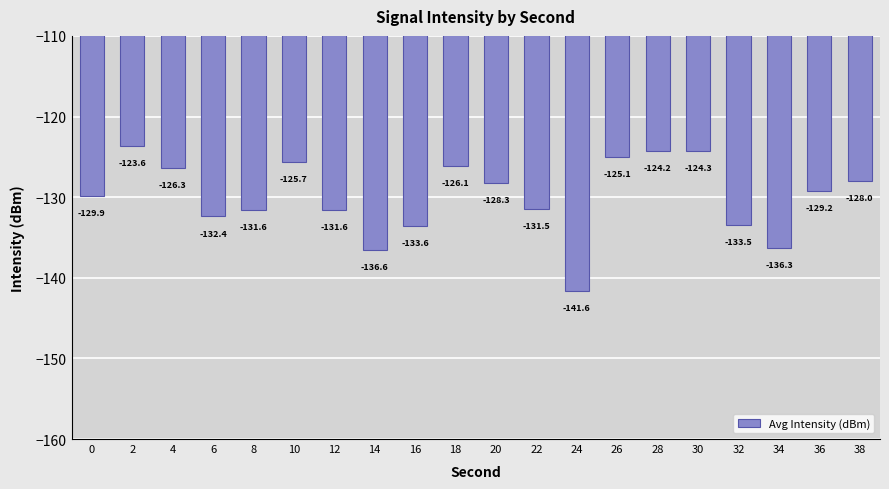

Is it true that the value at 38 is -225.5?

False